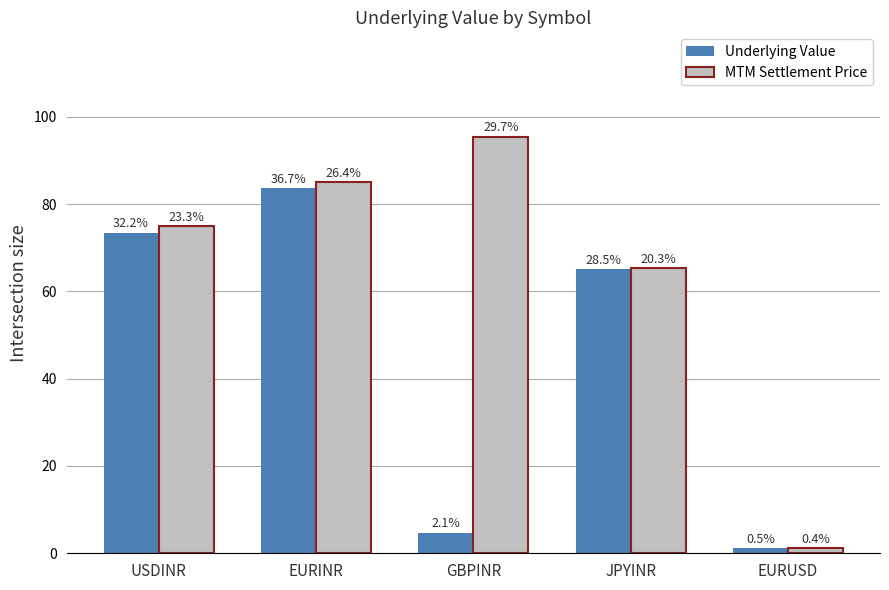

How many bars are there in total?

10